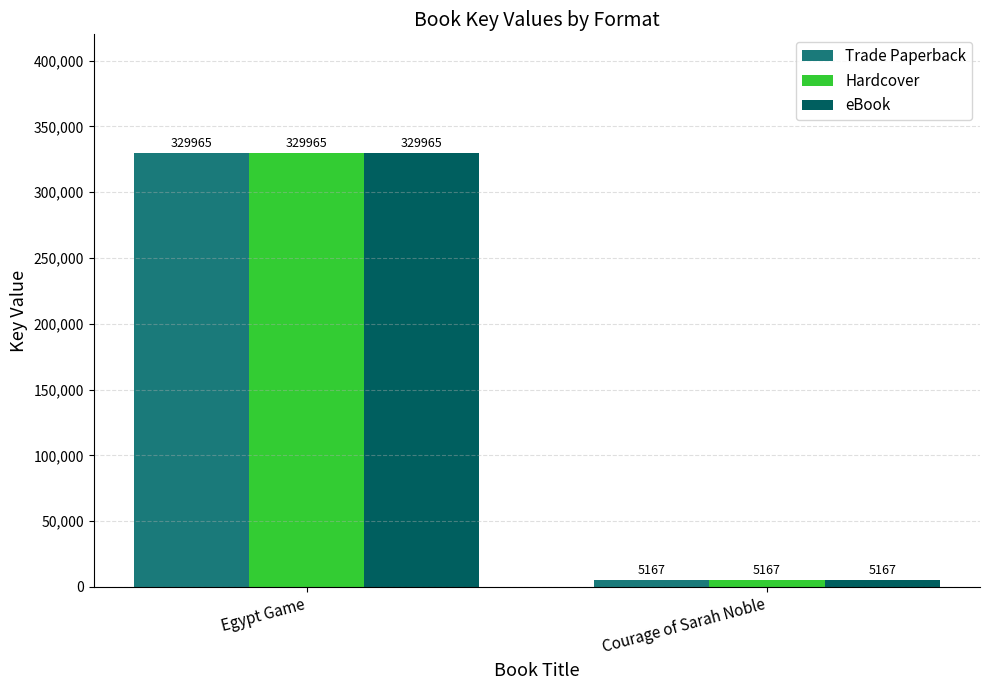

List the labels in order of Hardcover value, smallest first.

Courage of Sarah Noble, Egypt Game